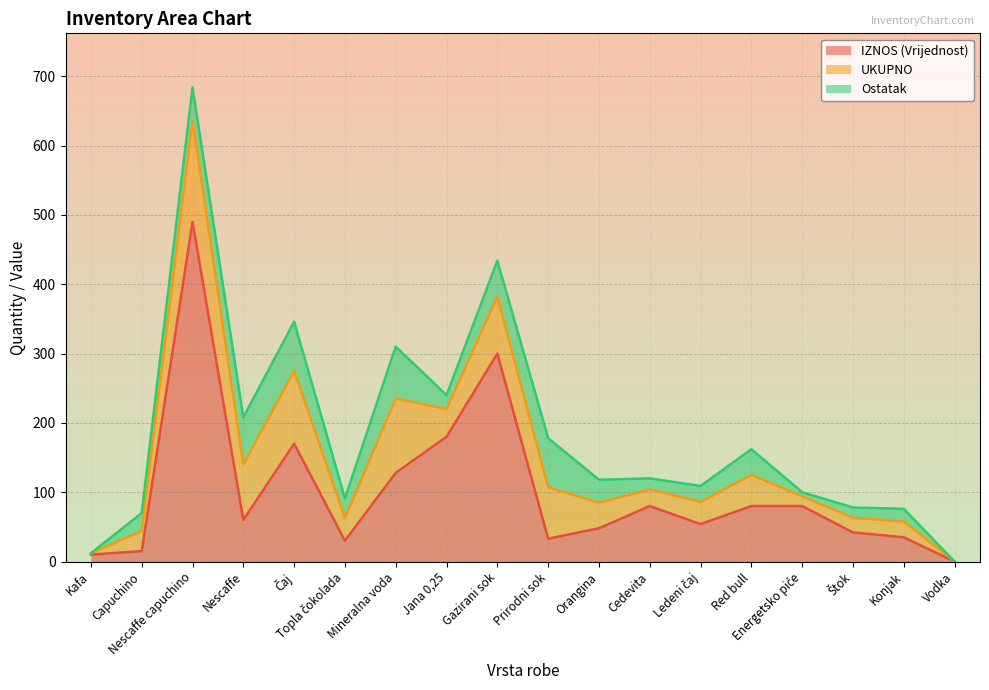

Which series has the widest spread of values?

IZNOS (Vrijednost)